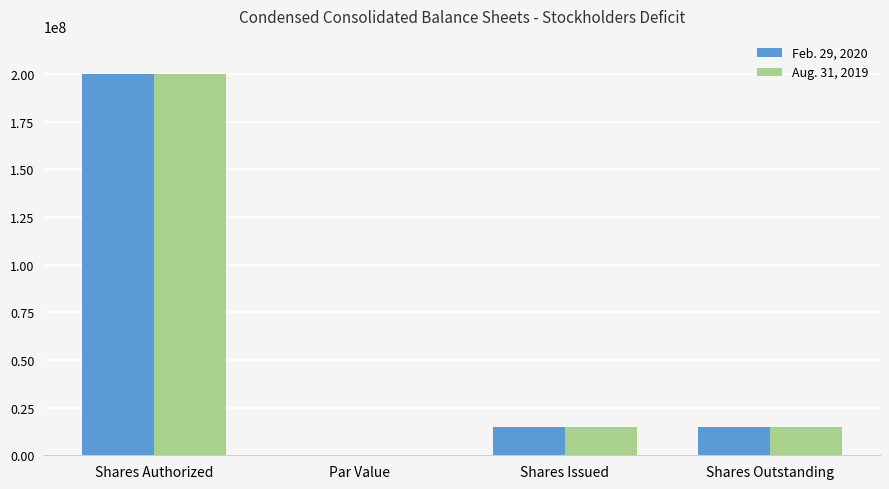

Are the bars horizontal?

No